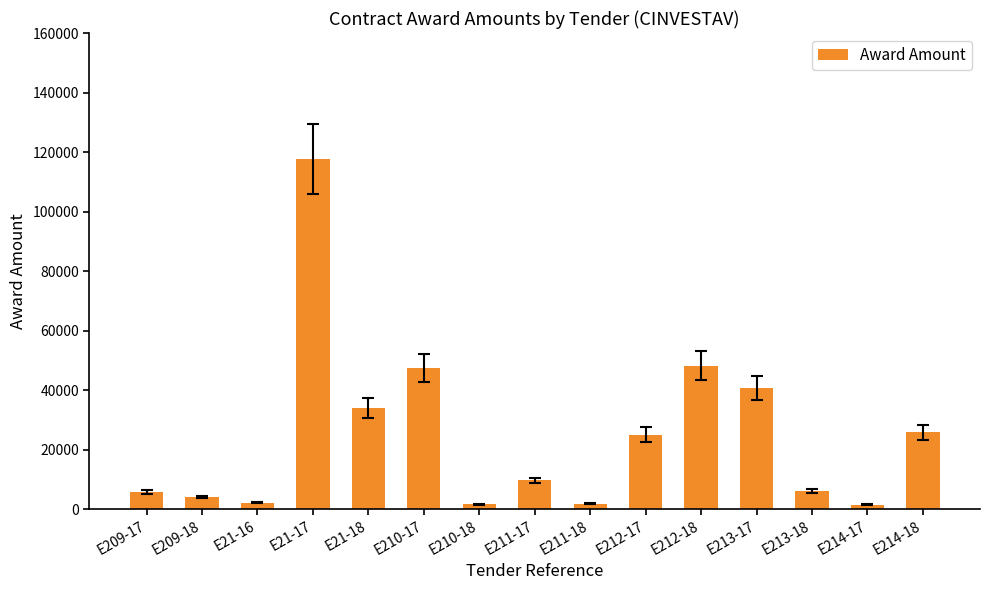

What position from the right is E211-18?

7